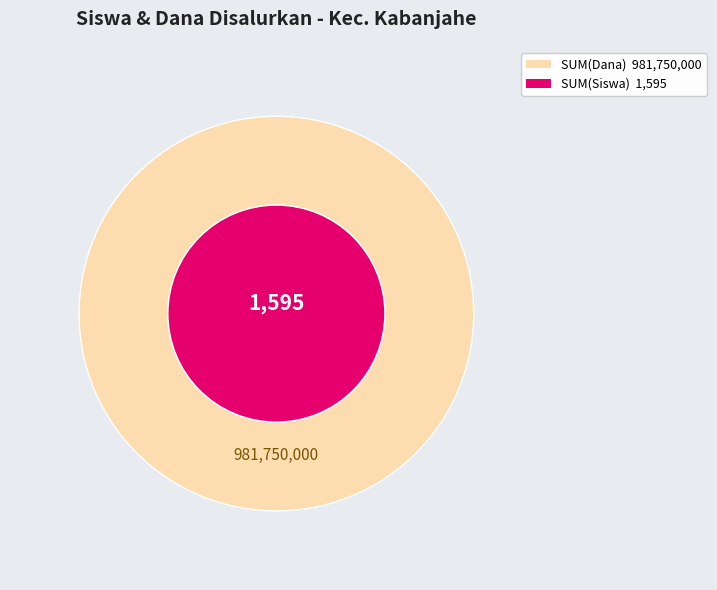

Is there a majority slice in this chart?

Yes